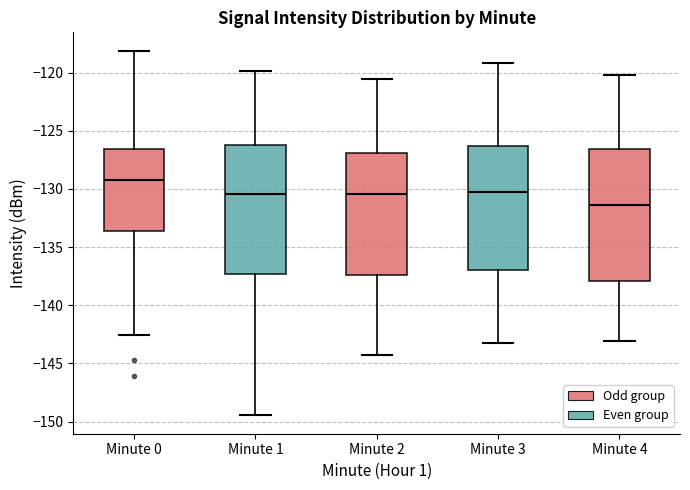

Reading left to right, transcribe this box plot: for each box, give where its median line is, the range the box spans, and where its two whiskers end, as read against the y-axis. The values are not printed on the chart, so give them approximately, as read against the axis.

Minute 0: median -129.0, box -133.5 to -126.5, whiskers -142.5 to -118.0
Minute 1: median -130.5, box -137.5 to -126.0, whiskers -149.5 to -120.0
Minute 2: median -130.5, box -137.5 to -127.0, whiskers -144.5 to -120.5
Minute 3: median -130.5, box -137.0 to -126.5, whiskers -143.0 to -119.0
Minute 4: median -131.5, box -138.0 to -126.5, whiskers -143.0 to -120.0